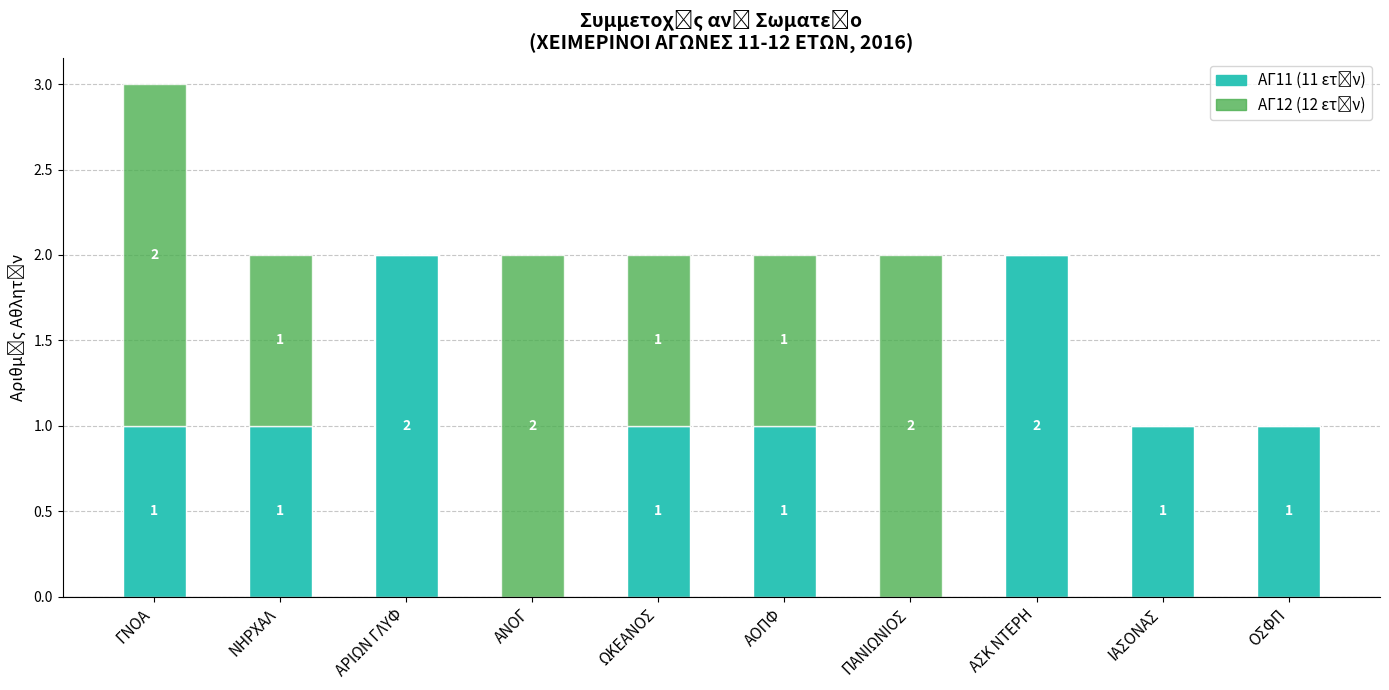

How many distinct data groups are displayed?

2